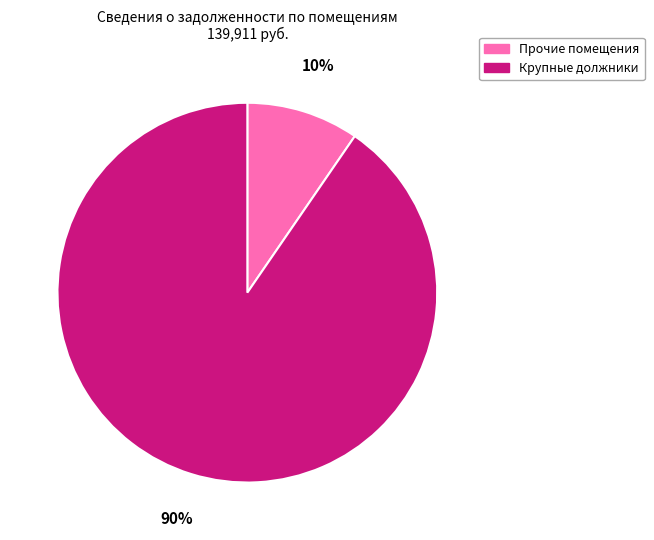

To the nearest percent, what is the average slice percentage?

50%